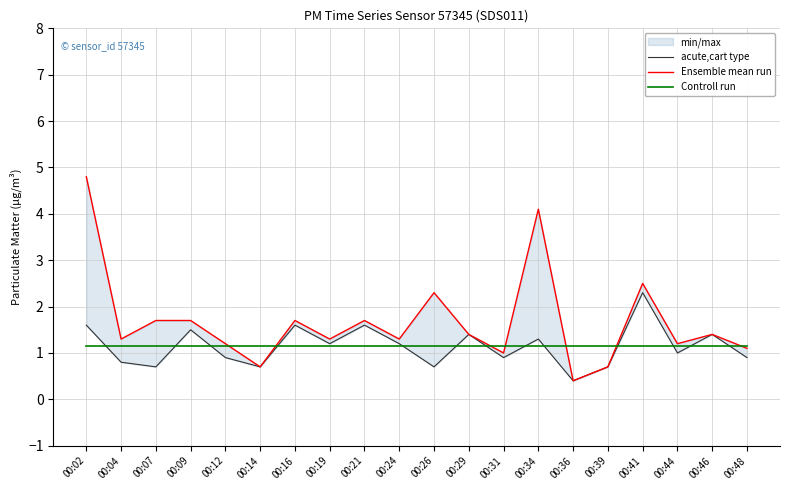

True or false: Ensemble mean run has a value of 1.8 at 00:12.

False